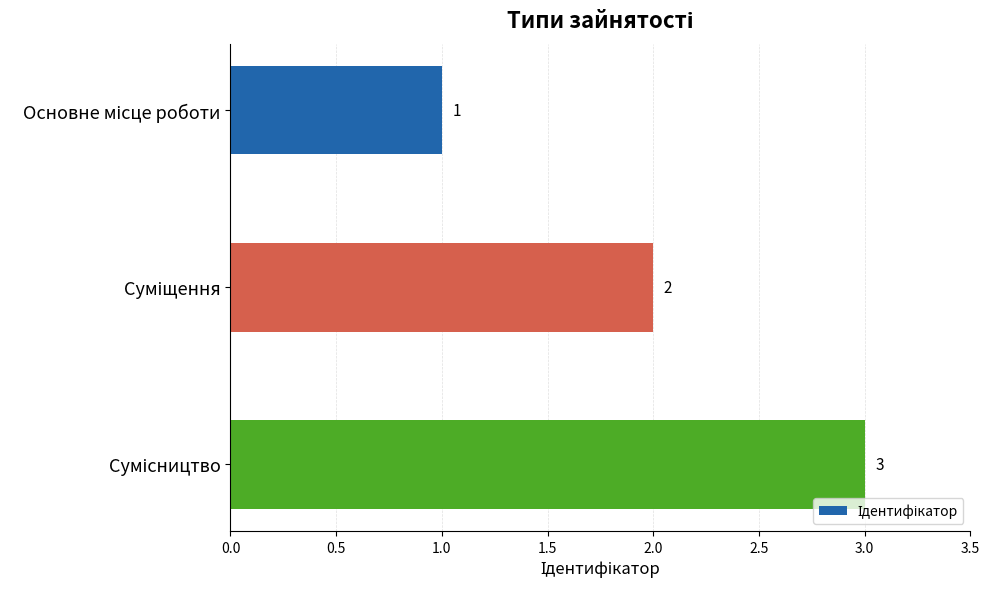

What is the value of the 2nd bar from the top?

2